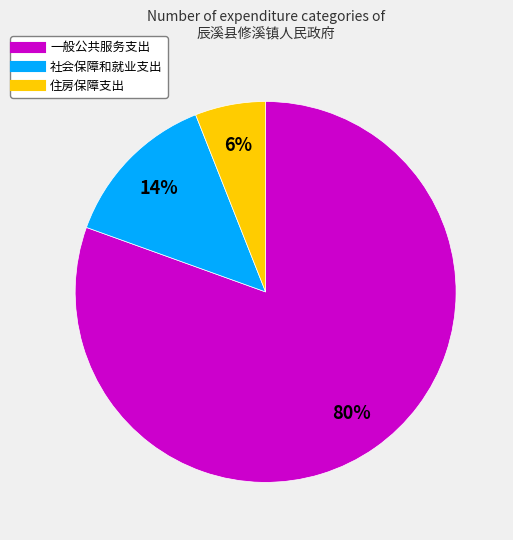

To the nearest percent, what is the average slice percentage?

33%